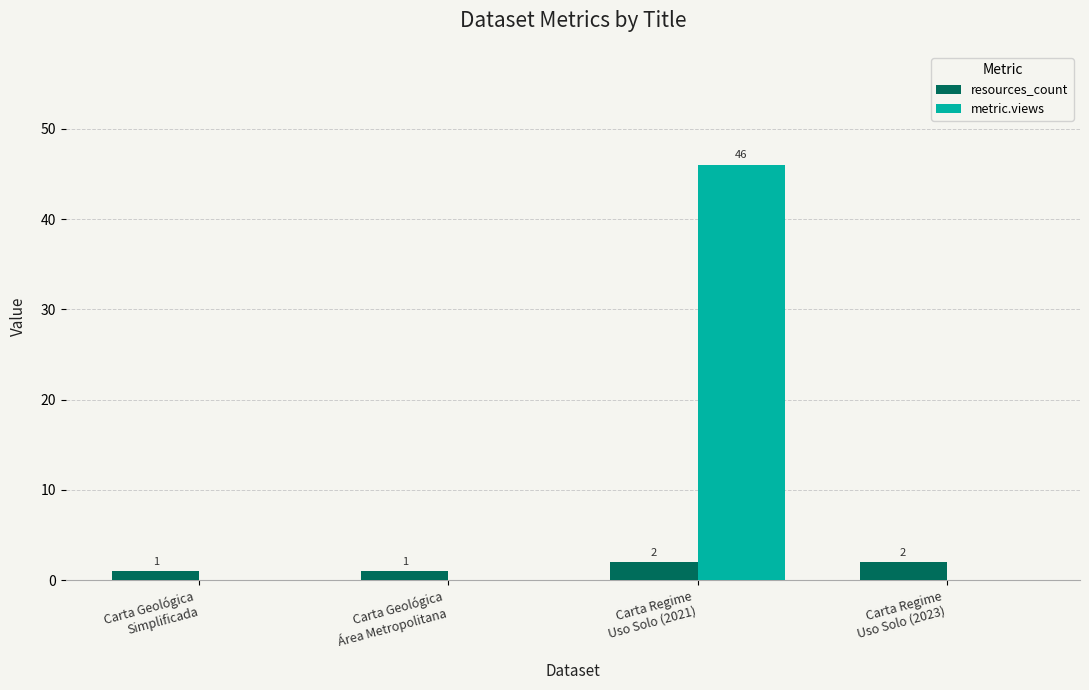

At which category is the sum across all series the highest?

Carta Regime
Uso Solo (2021)